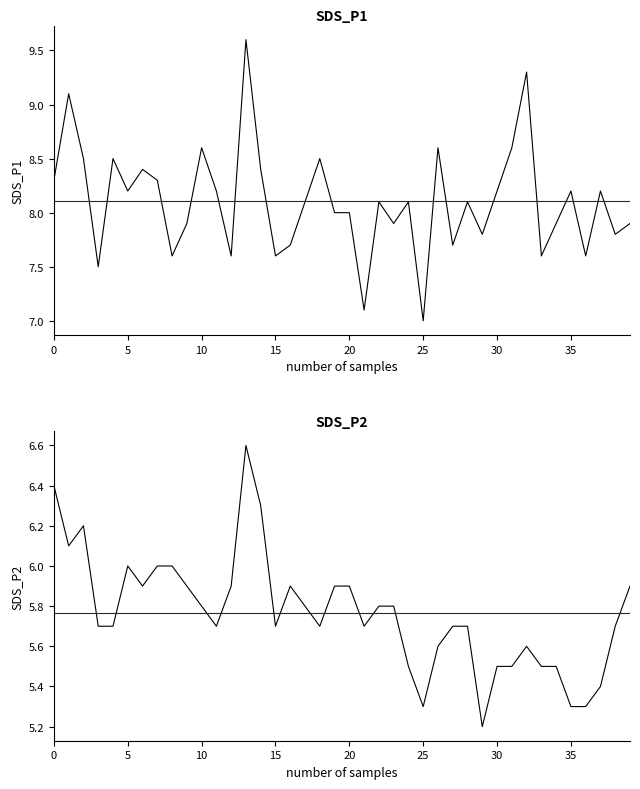

At how many categories does at least one series exceed 5?

40